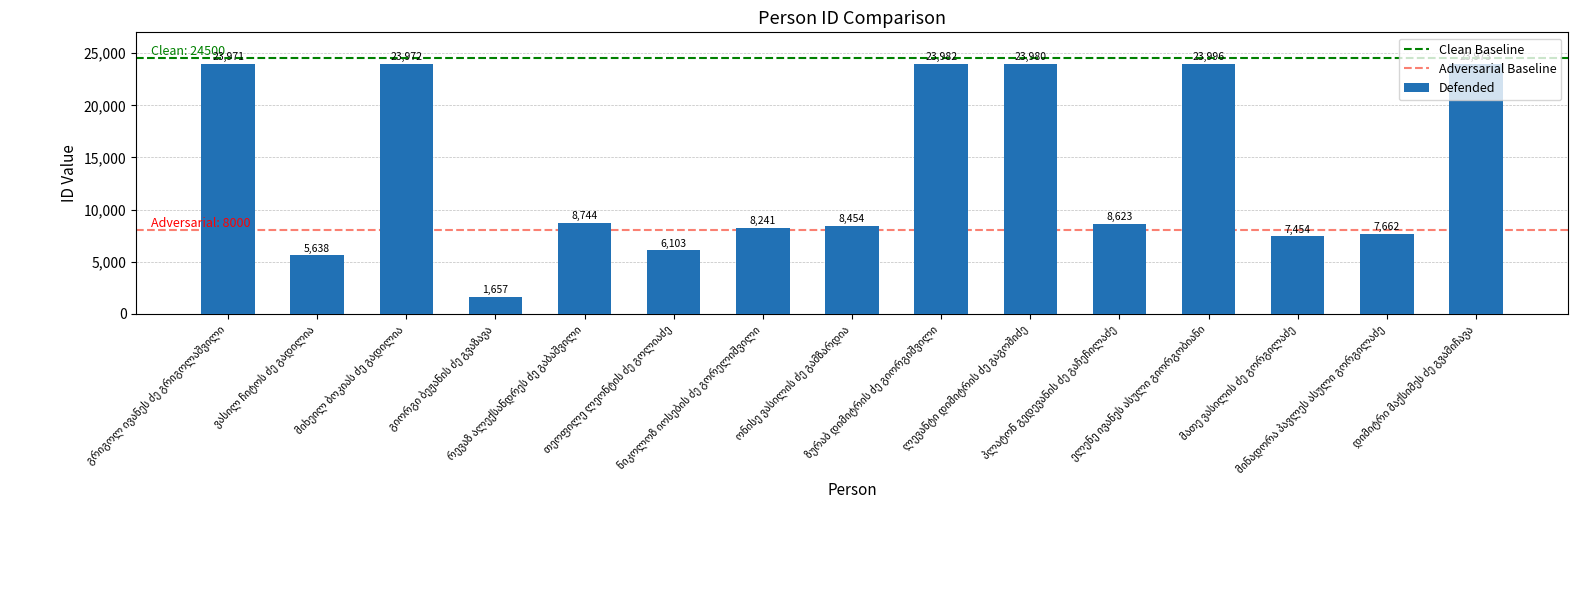

What is the maximum value shown in the chart?

23996